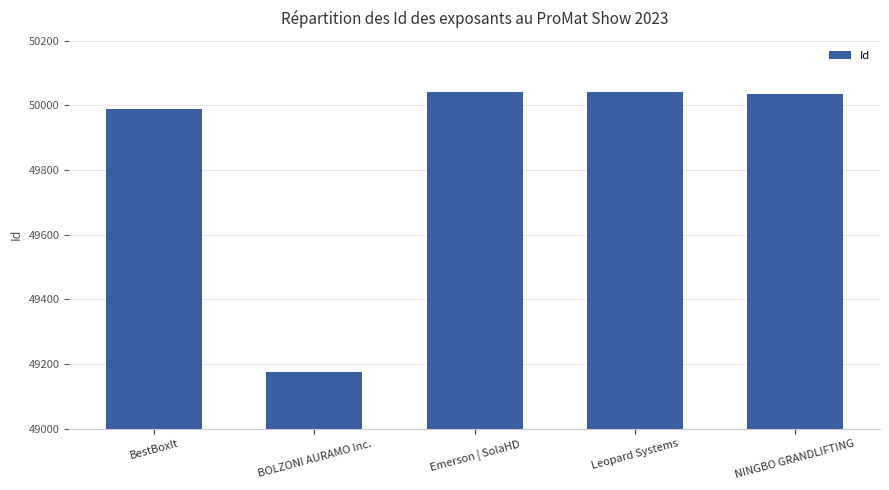

Does the chart contain any negative values?

No